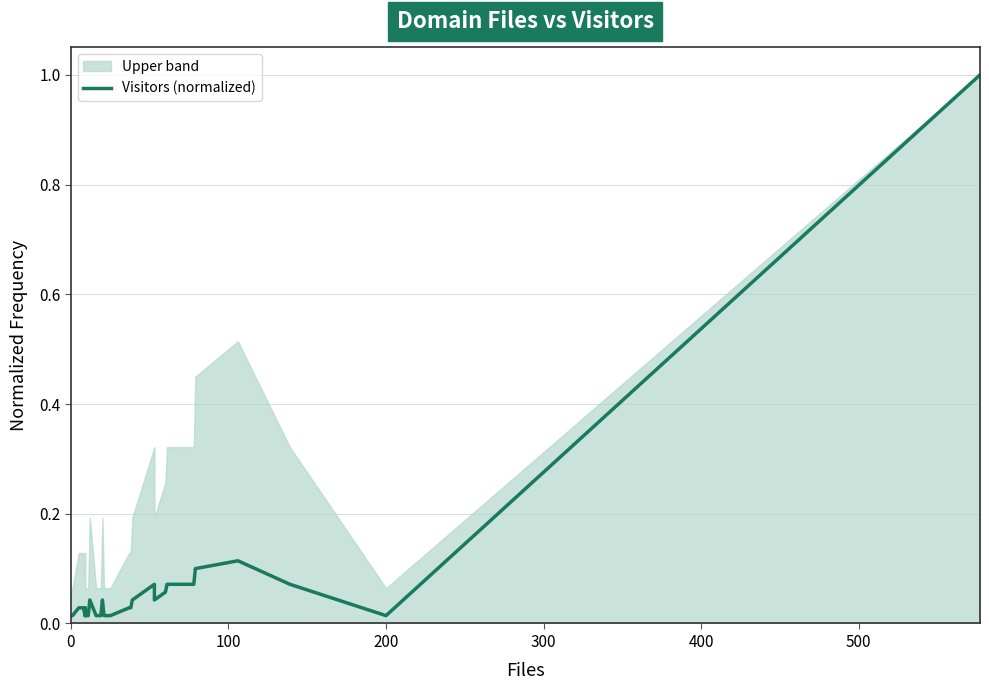

Reading right to left, extract all data points from this chart.

1.0	0.0	0.1	0.1	0.1	0.1	0.1	0.1	0.0	0.1	0.0	0.0	0.0	0.0	0.0	0.0	0.0	0.0	0.0	0.0	0.0	0.0	0.0	0.0	0.0	0.0	0.0	0.0